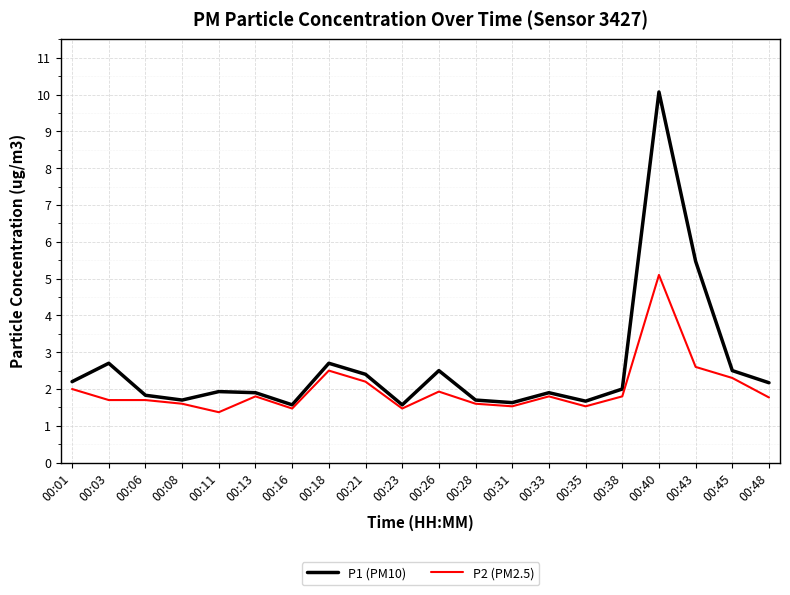

Is it true that P1 (PM10) equals 1.7 at 00:28?

True